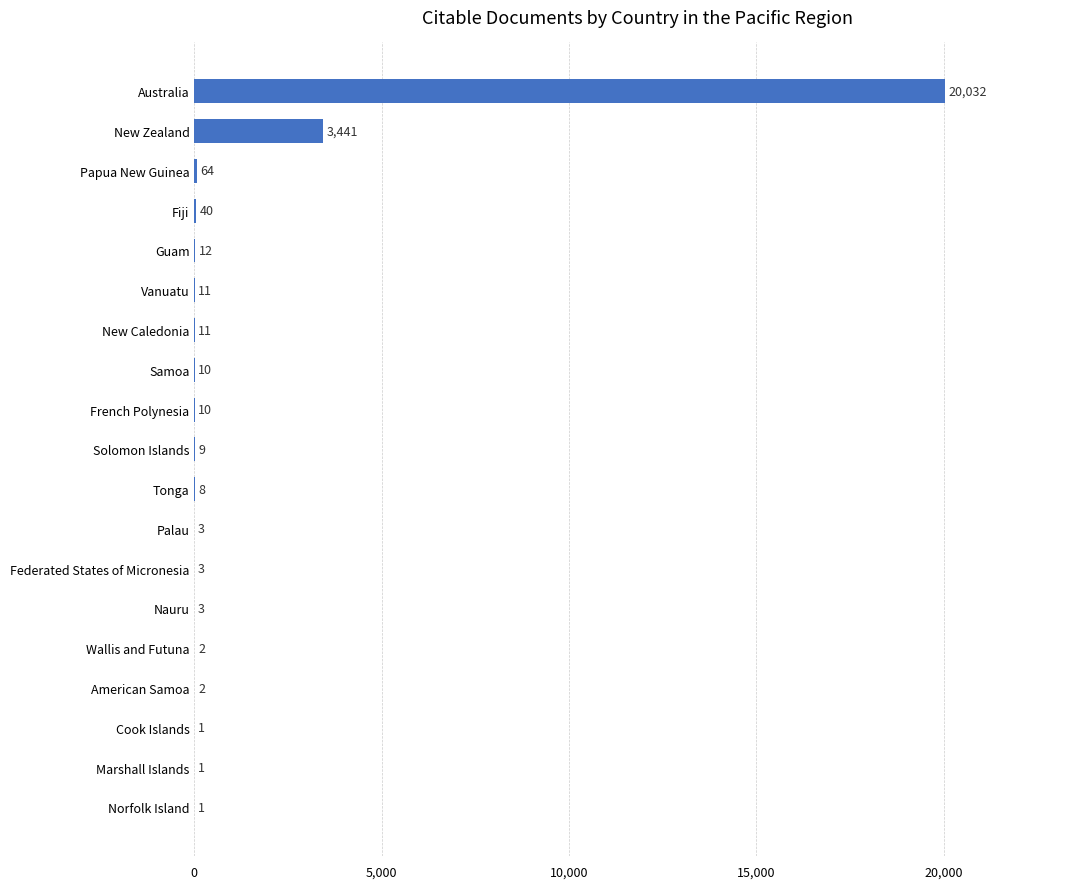

Reading top to bottom, list all the values displayed in this chart.

Australia=20032	New Zealand=3441	Papua New Guinea=64	Fiji=40	Guam=12	Vanuatu=11	New Caledonia=11	Samoa=10	French Polynesia=10	Solomon Islands=9	Tonga=8	Palau=3	Federated States of Micronesia=3	Nauru=3	Wallis and Futuna=2	American Samoa=2	Cook Islands=1	Marshall Islands=1	Norfolk Island=1